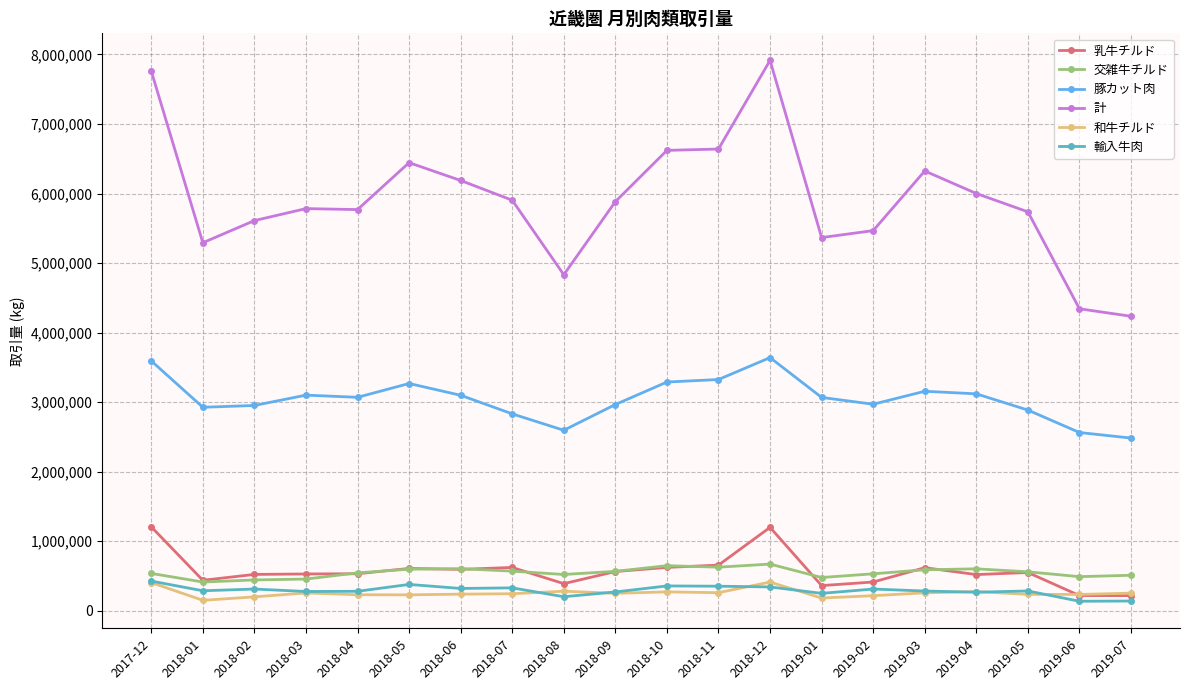

True or false: 豚カット肉 and 交雑牛チルド cross at least once.

False